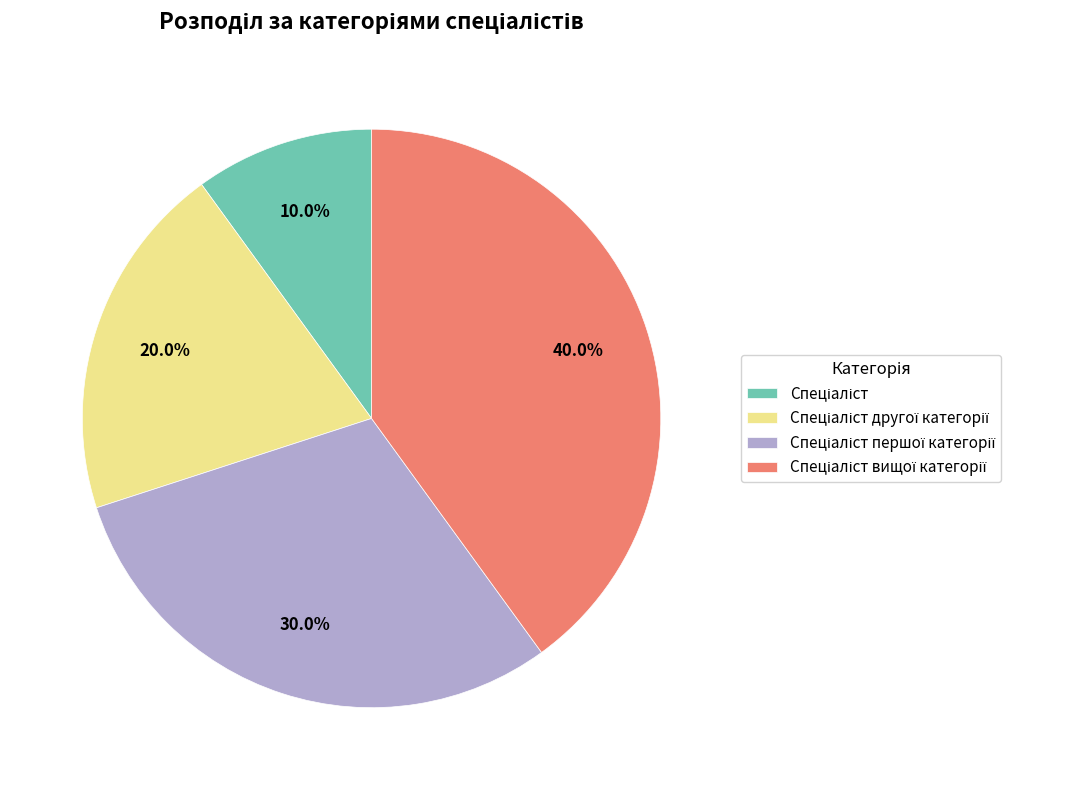

Is there a majority slice in this chart?

No